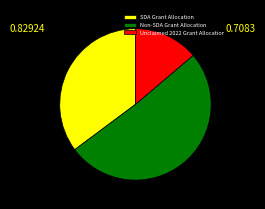

Does any single category account for the majority?

Yes